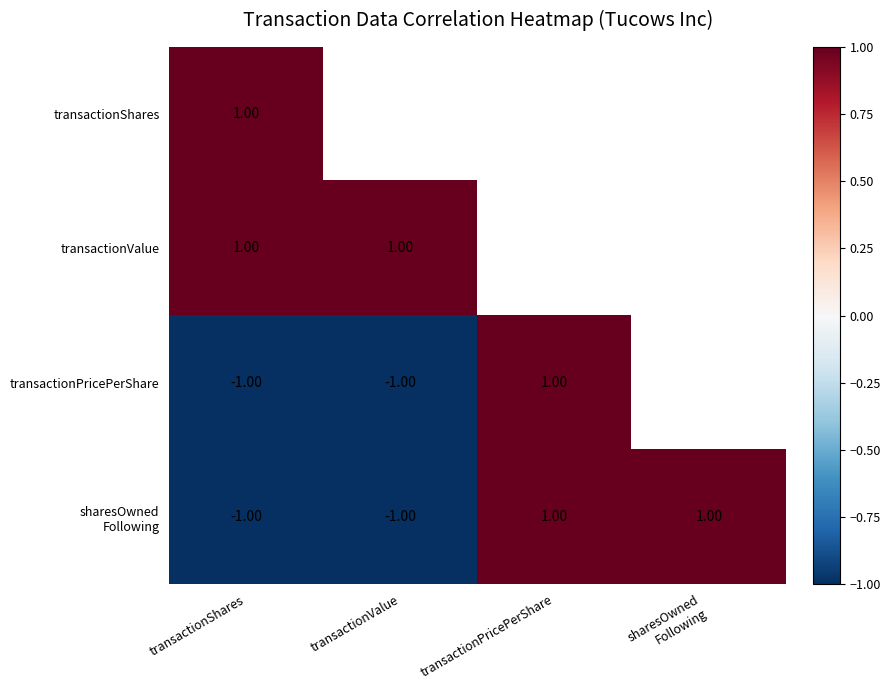

What is the minimum value shown in the chart?

-1.0